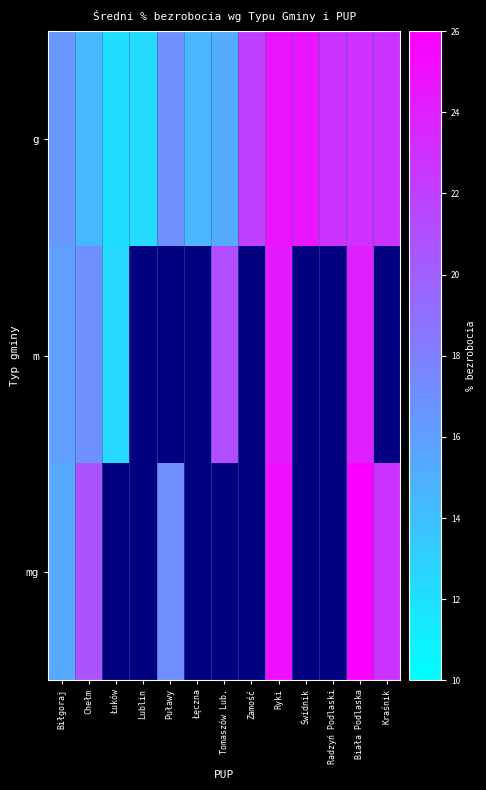

At which category does the chart reach its peak across all series?

Biała Podlaska